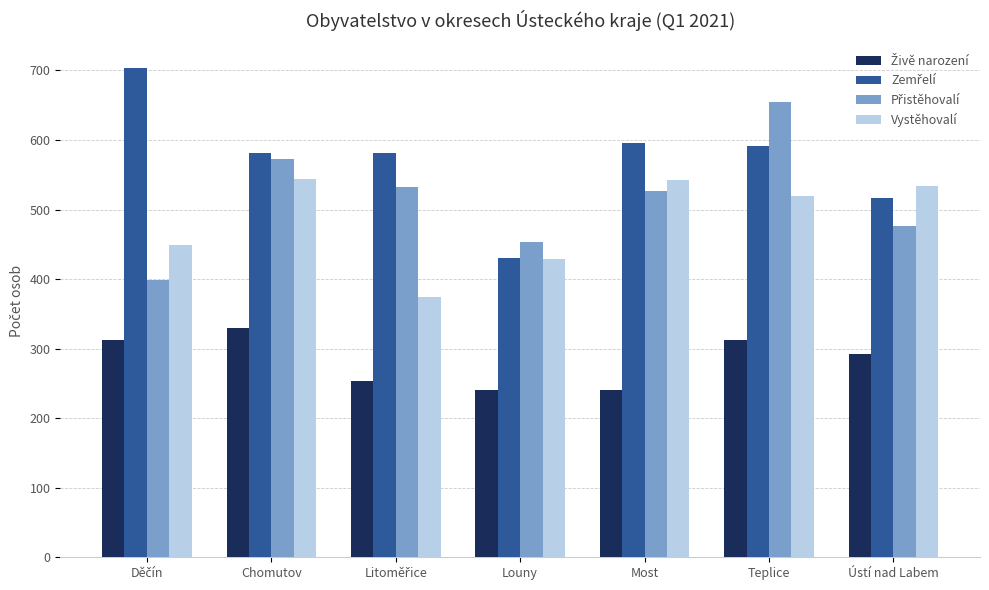

How many groups of bars are there?

7